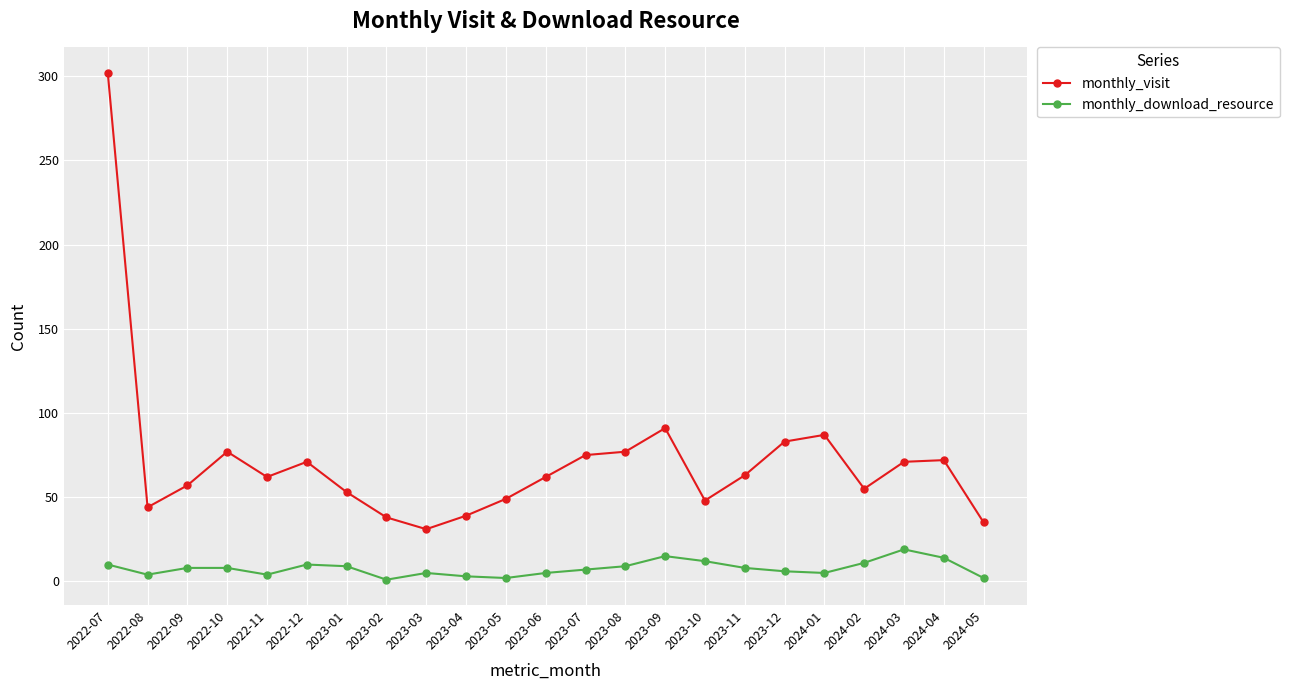

At which category does the chart reach its peak across all series?

2022-07